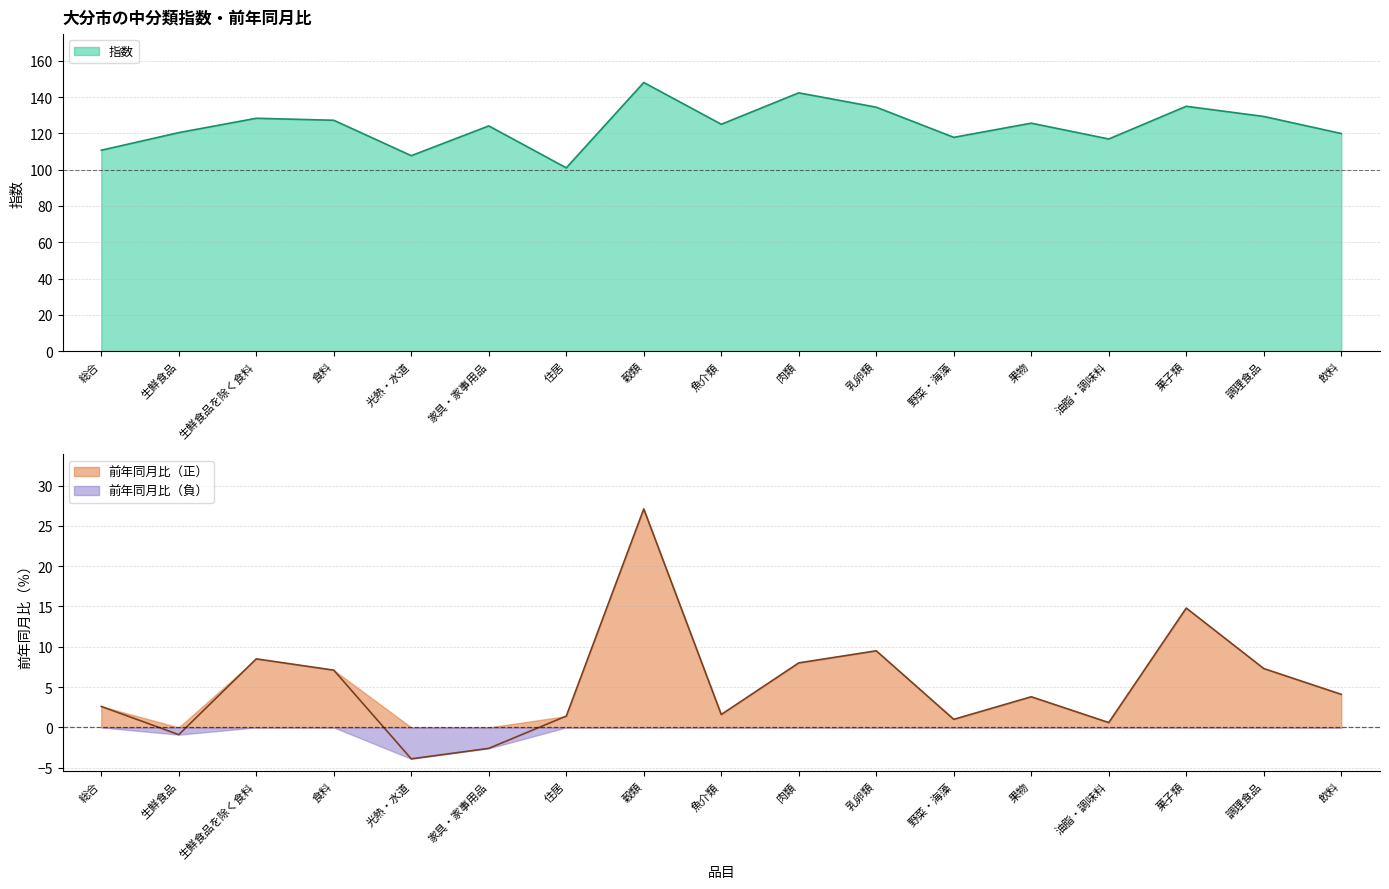

Reading right to left, list all the values displayed in this chart.

指数: 飲料=119.9	調理食品=129.3	菓子類=134.9	油脂・調味料=116.9	果物=125.6	野菜・海藻=117.8	乳卵類=134.4	肉類=142.3	魚介類=125.0	穀類=148.0	住居=101.0	家具・家事用品=124.1	光熱・水道=107.7	食料=127.2	生鮮食品を除く食料=128.3	生鮮食品=120.4	総合=110.7
前年同月比: 飲料=4.1	調理食品=7.3	菓子類=14.8	油脂・調味料=0.6	果物=3.8	野菜・海藻=1.0	乳卵類=9.5	肉類=8.0	魚介類=1.6	穀類=27.1	住居=1.4	家具・家事用品=-2.6	光熱・水道=-3.9	食料=7.1	生鮮食品を除く食料=8.5	生鮮食品=-0.9	総合=2.6